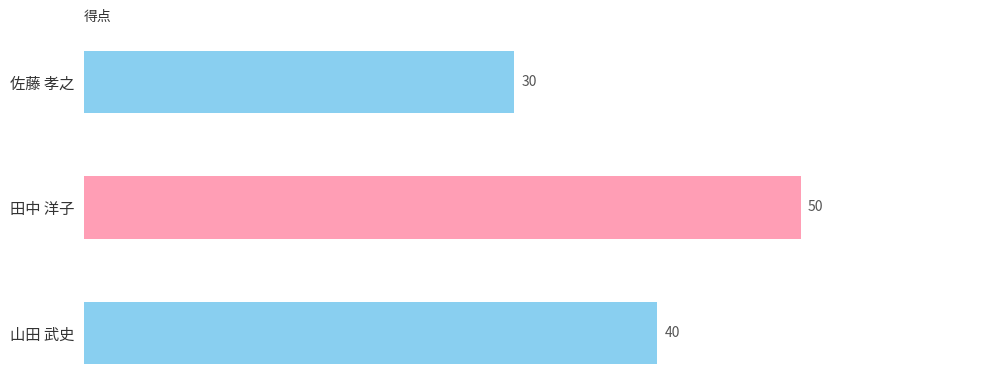

Between 田中 洋子 and 山田 武史, which is larger?

田中 洋子